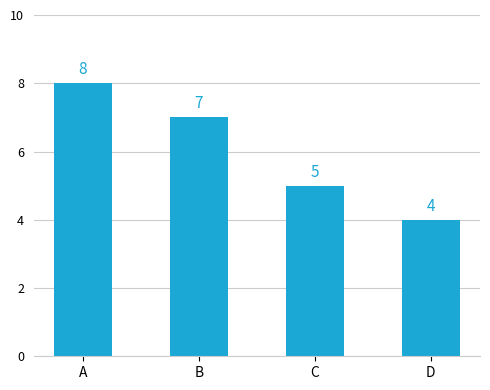

How many data points does each series have?

4